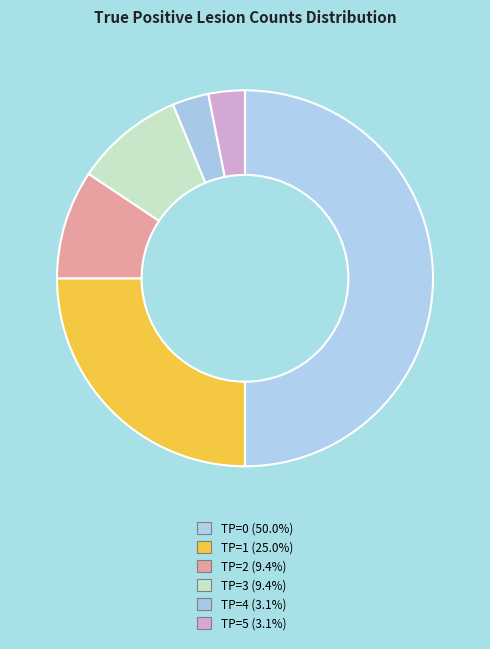

Is it true that TP=4 is 3% of the pie?

True